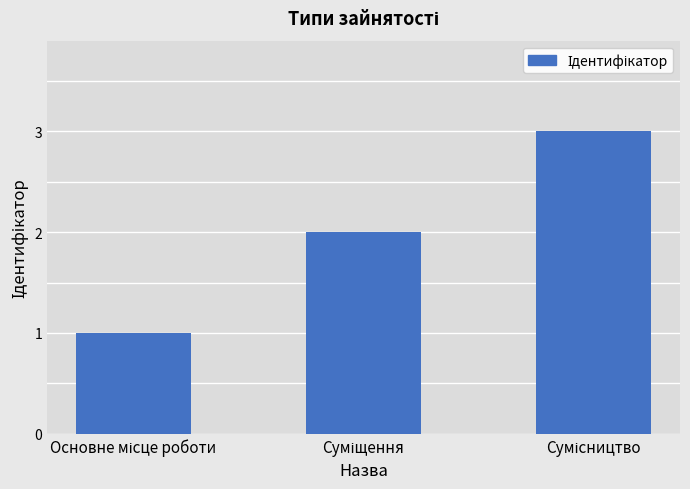

What is the maximum value shown in the chart?

3